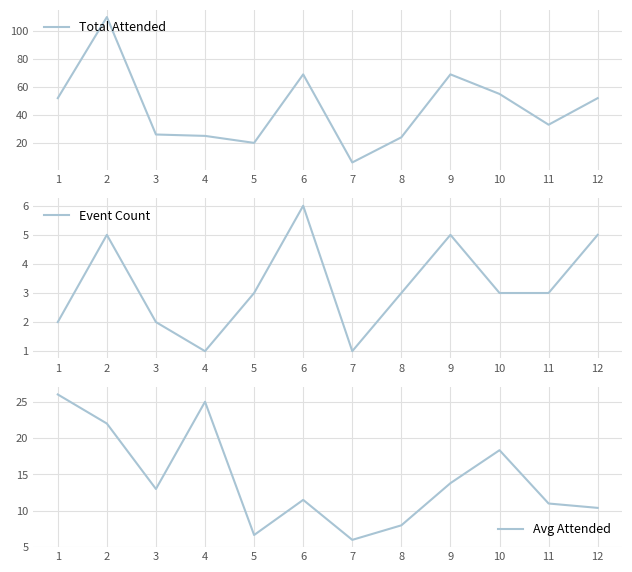

Count the number of categories in the chart.

12